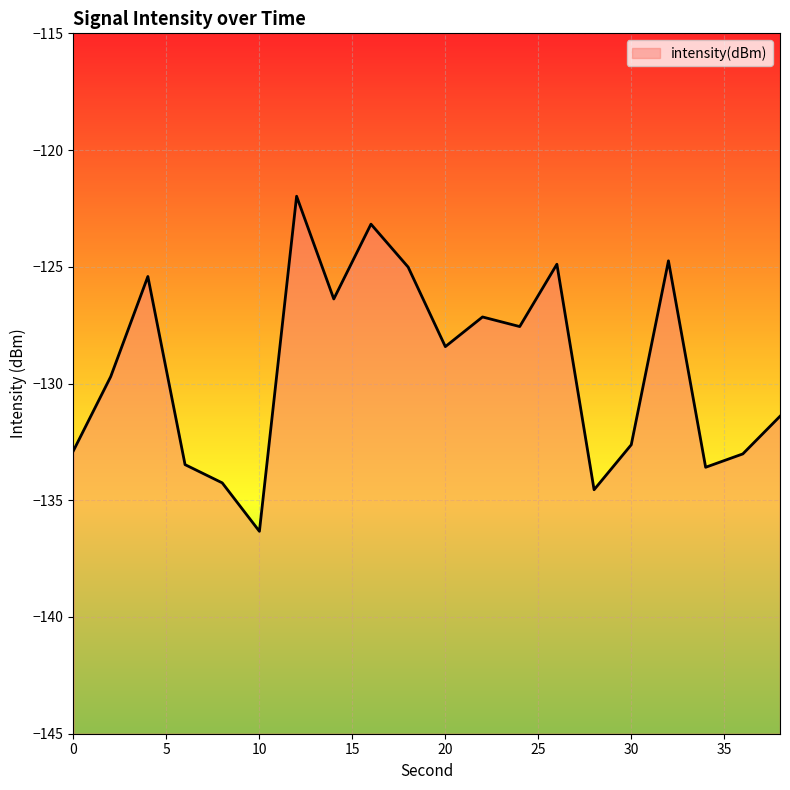

The value at 14 is -187.1. True or false?

False